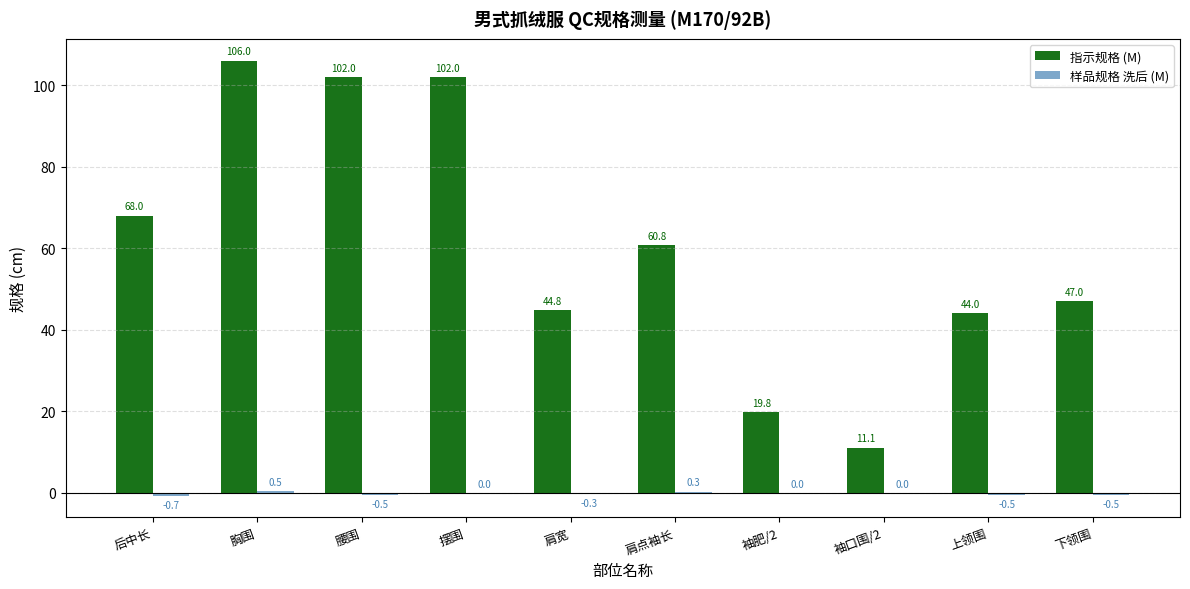

What value does the 指示规格 (M) series have at 袖口围/2?

11.1